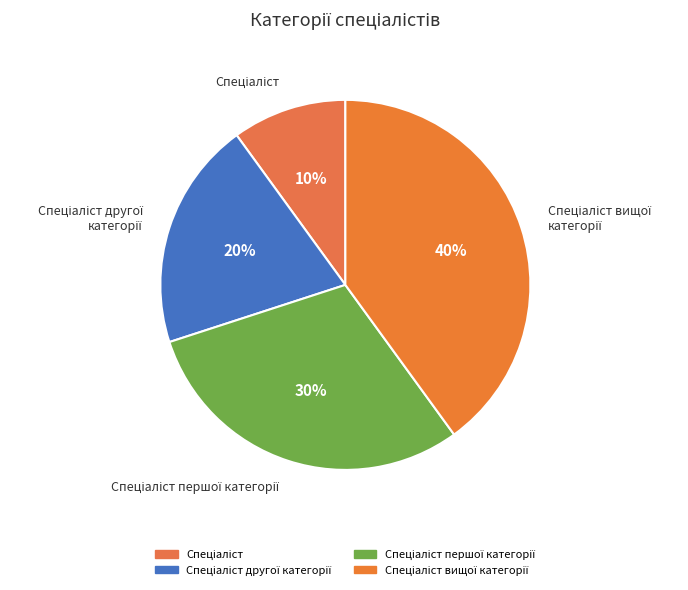

Is there a majority slice in this chart?

No